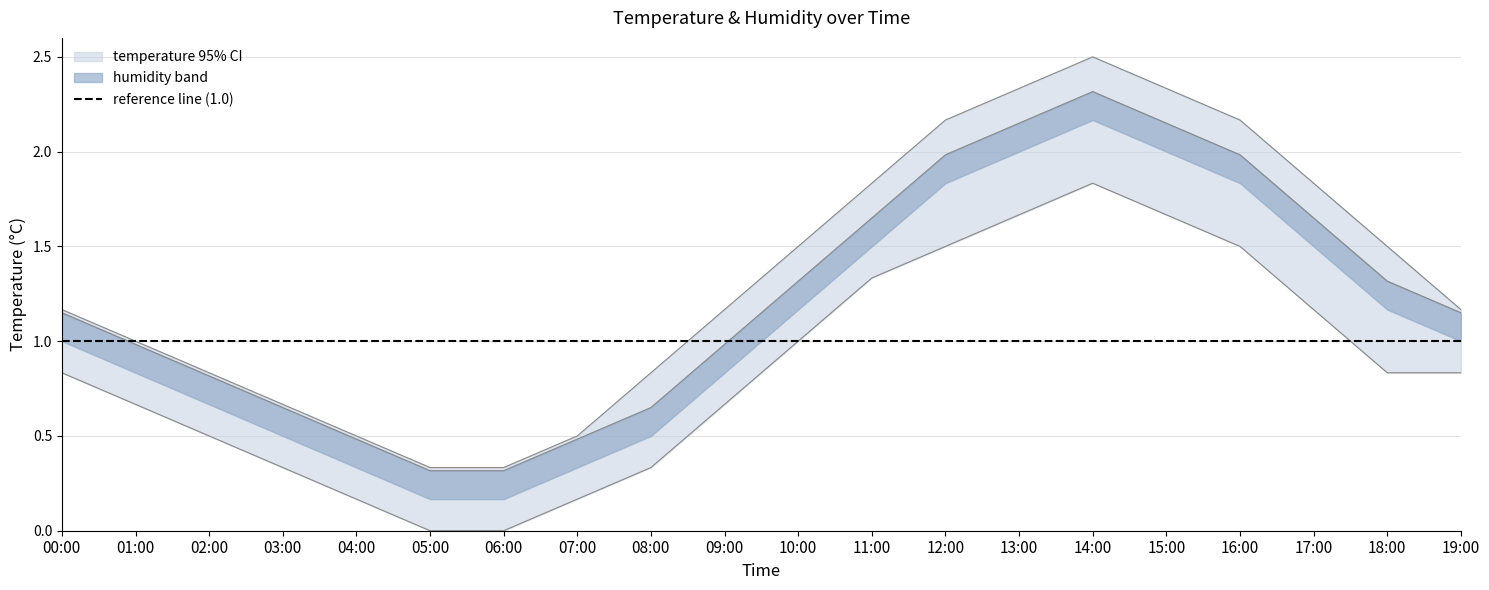

How many values in the temp_upper series exceed 1?

12